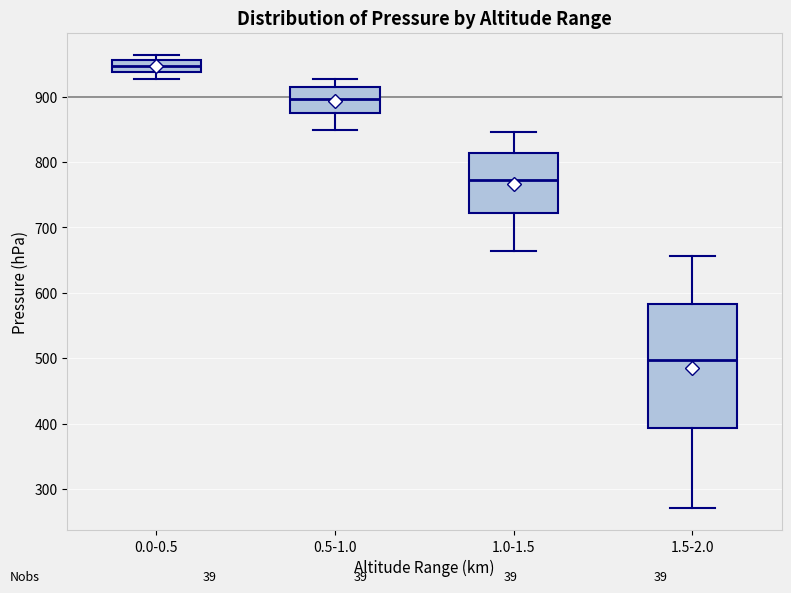

Which box is the tallest, from its lower edge to its upper edge?

1.5-2.0